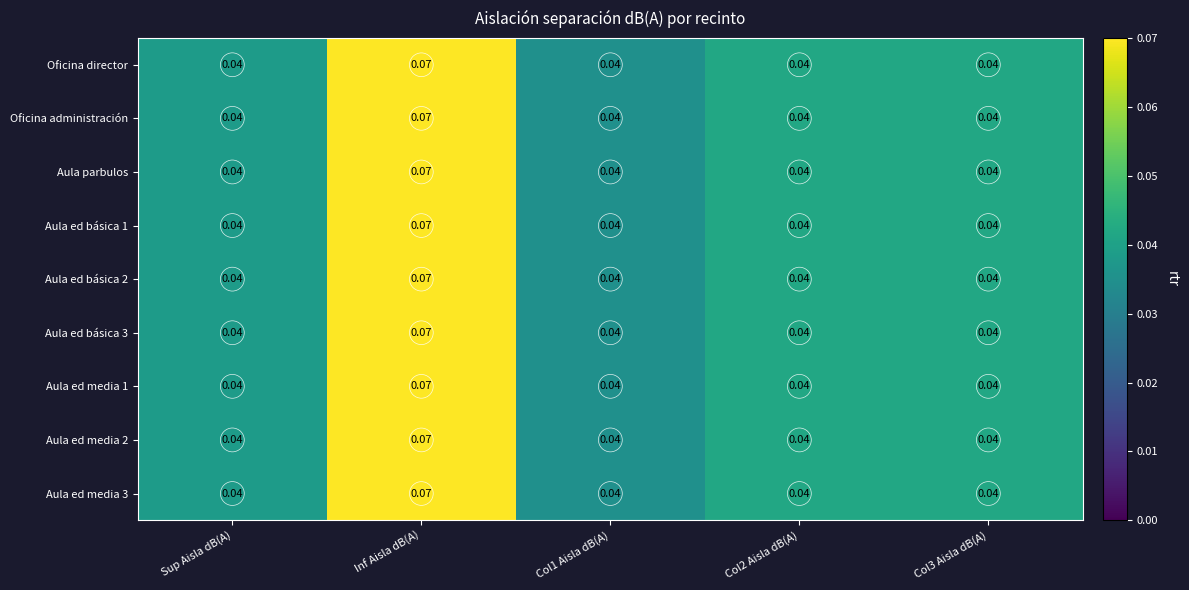

How many distinct data groups are displayed?

9